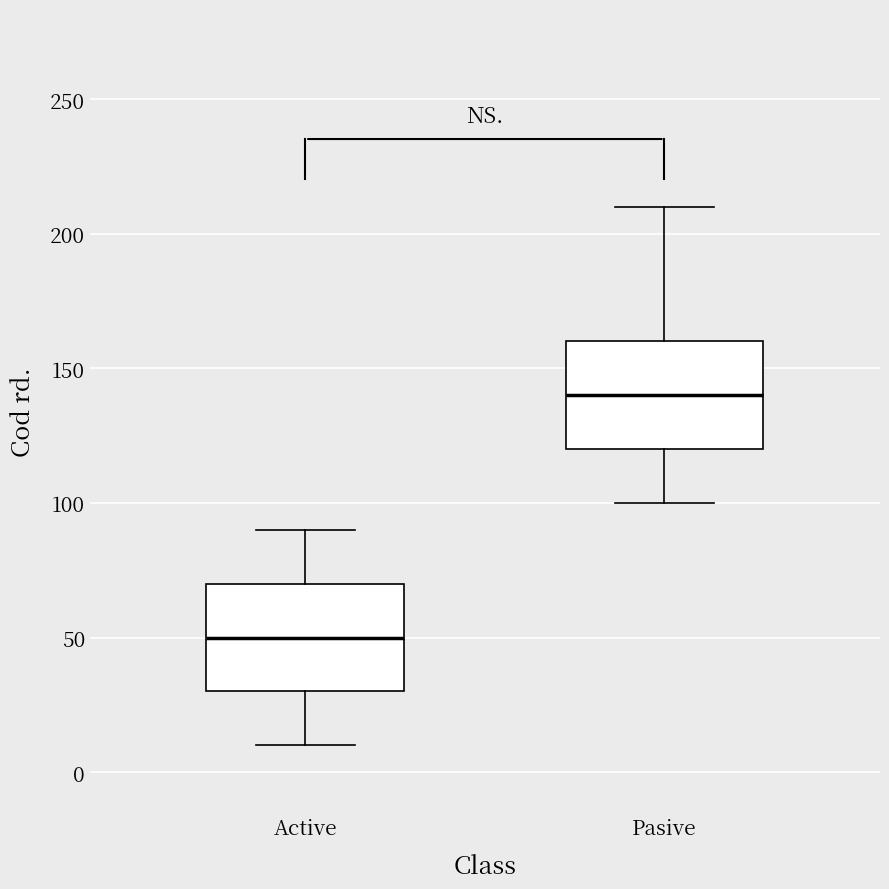

Which box's median line is the lowest?

Active